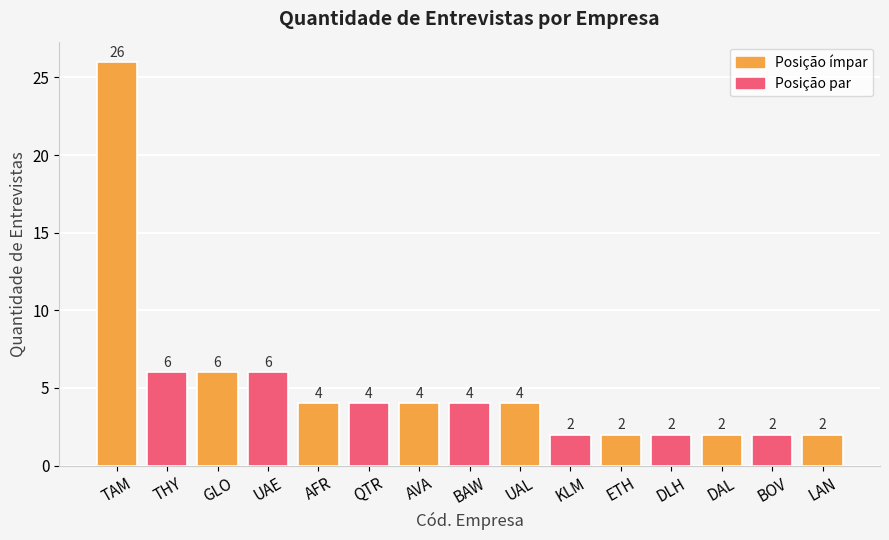

The chart shows a value of 2 at LAN. True or false?

True